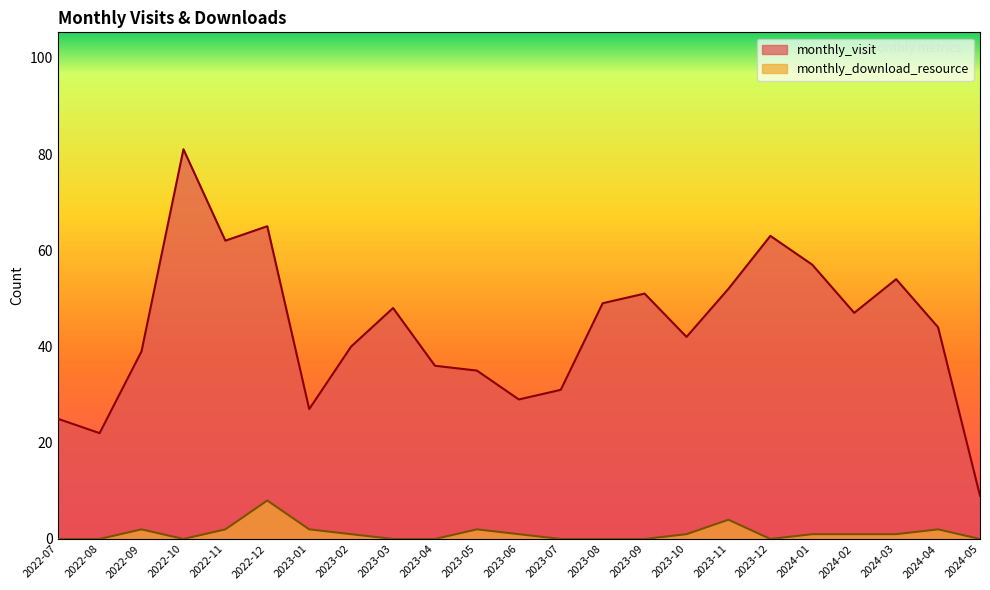

Which series changed the most between 2023-07 and 2023-11?

monthly_visit